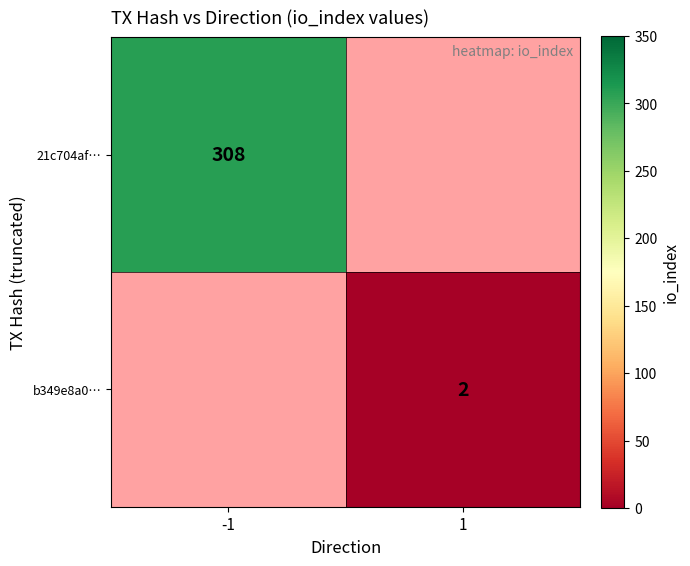

True or false: b349e8a0… has a value of 2 at 1.

True